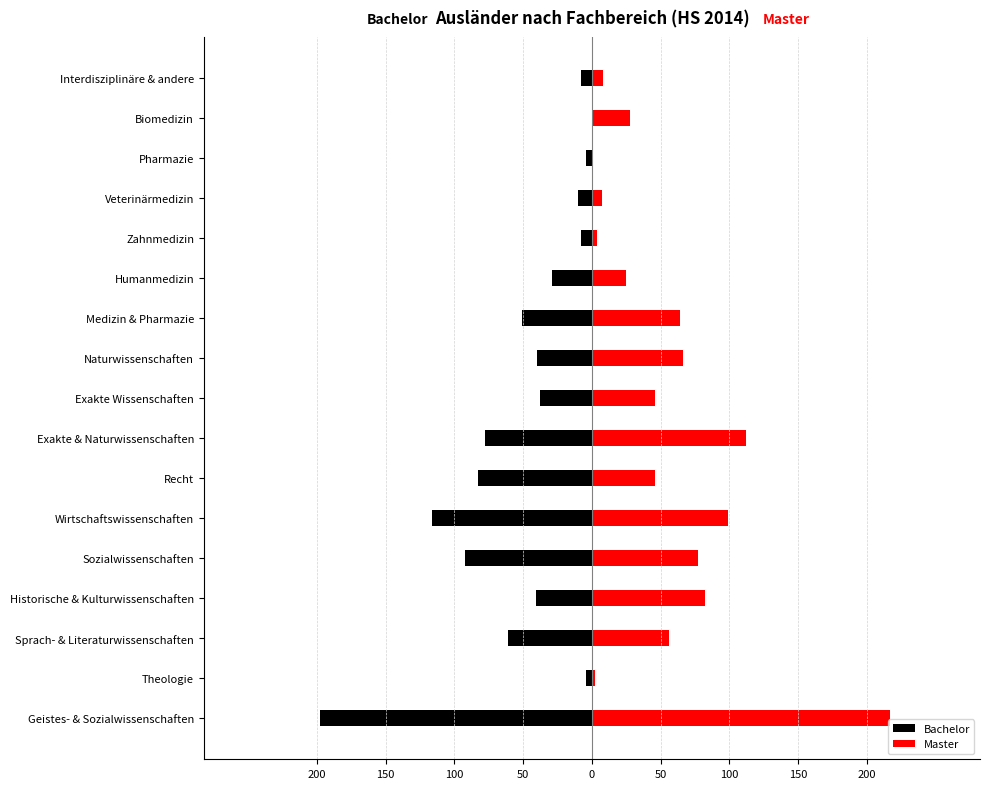

Is it true that Bachelor equals -2 at Pharmazie?

False